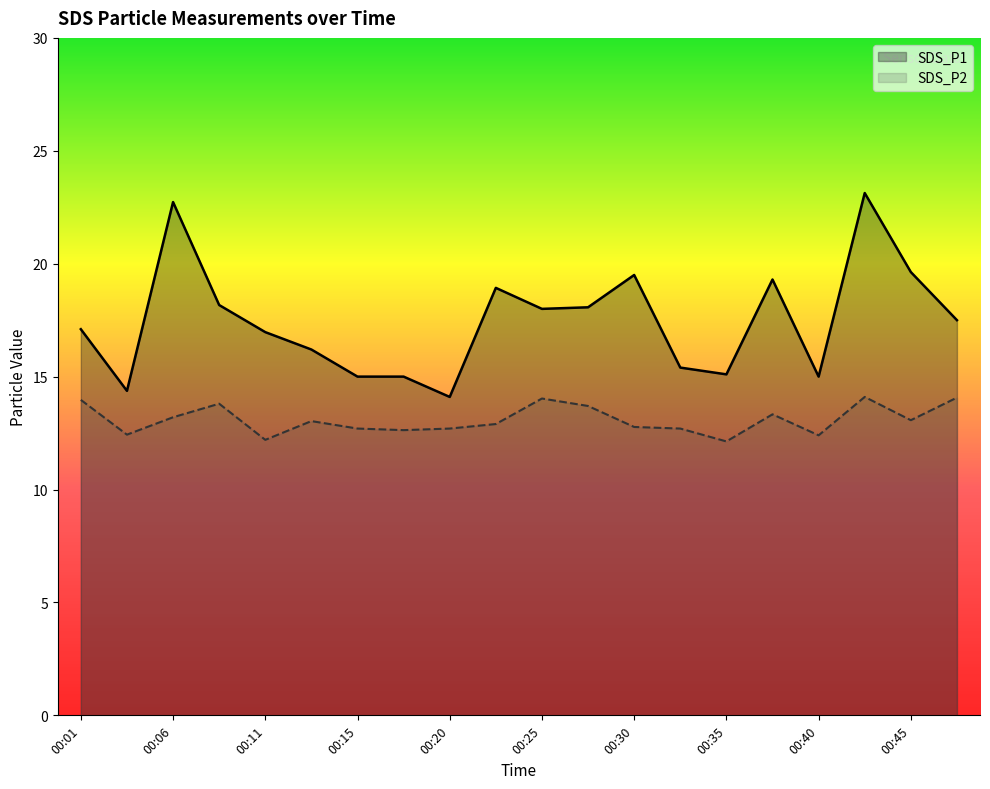

The SDS_P1 series shows 34.6 at 00:06. True or false?

False